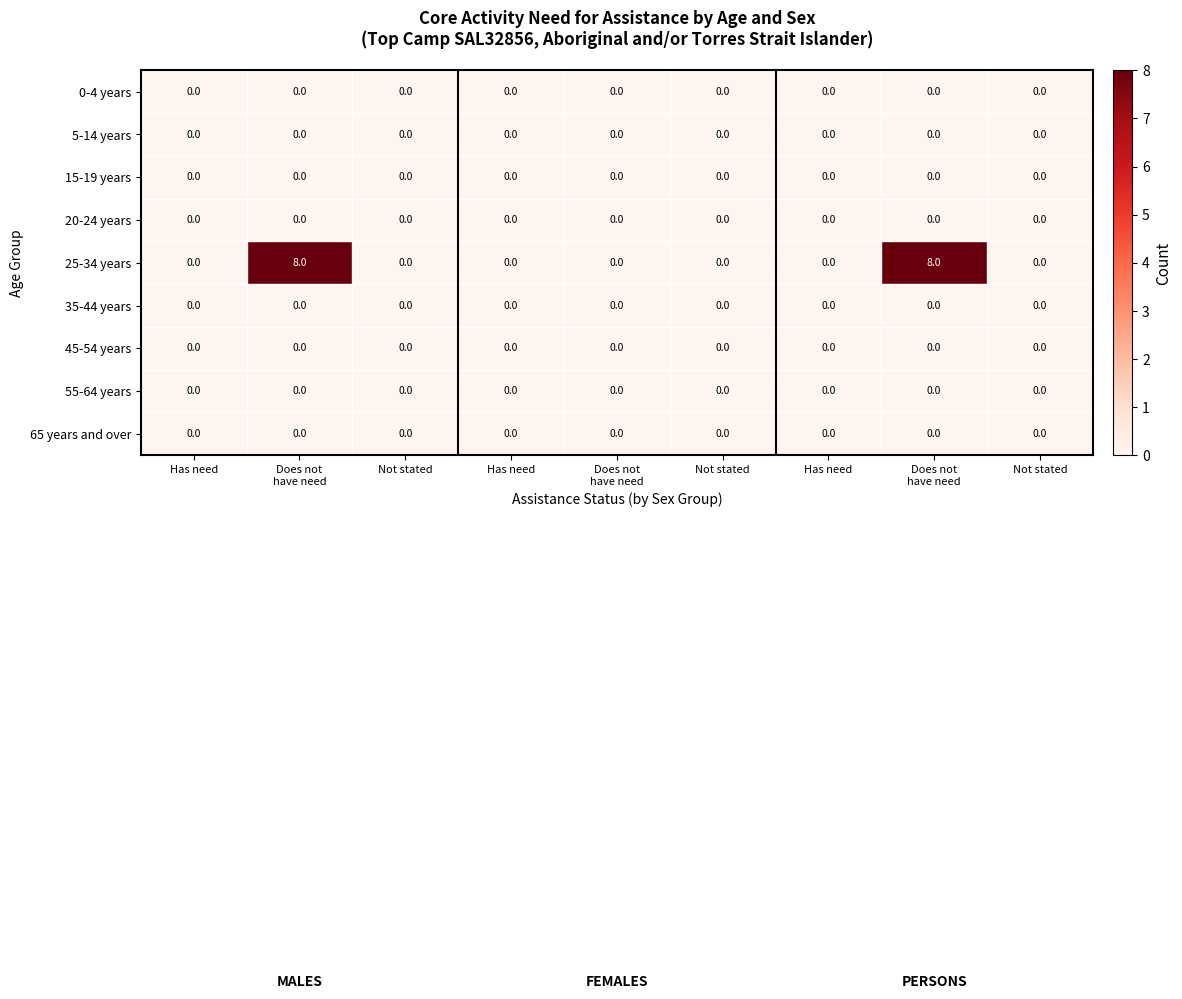

How many categories are shown in the chart?

9